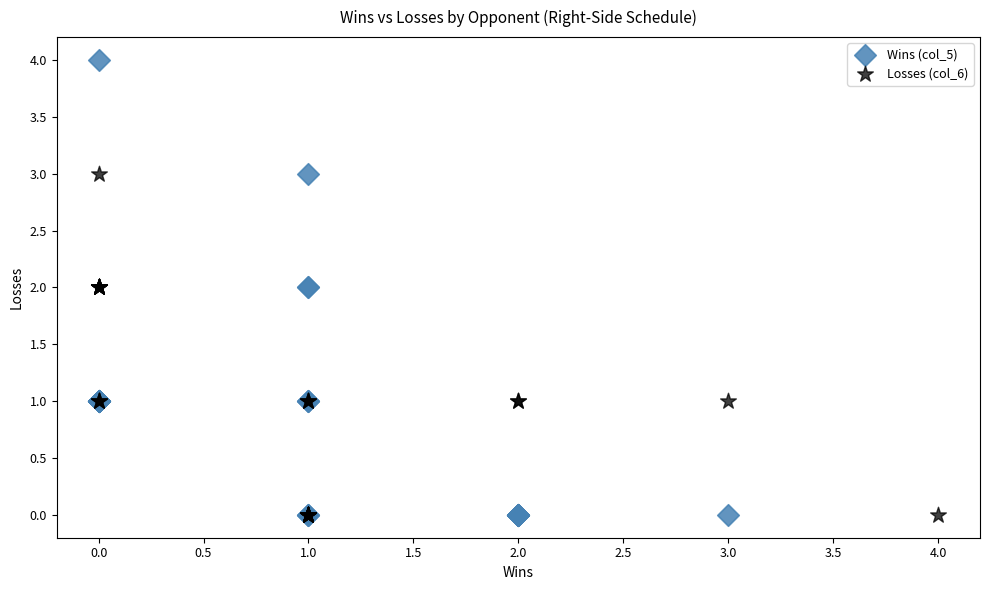

Which series has the largest Y range (max minus min)?

Wins (col_5)